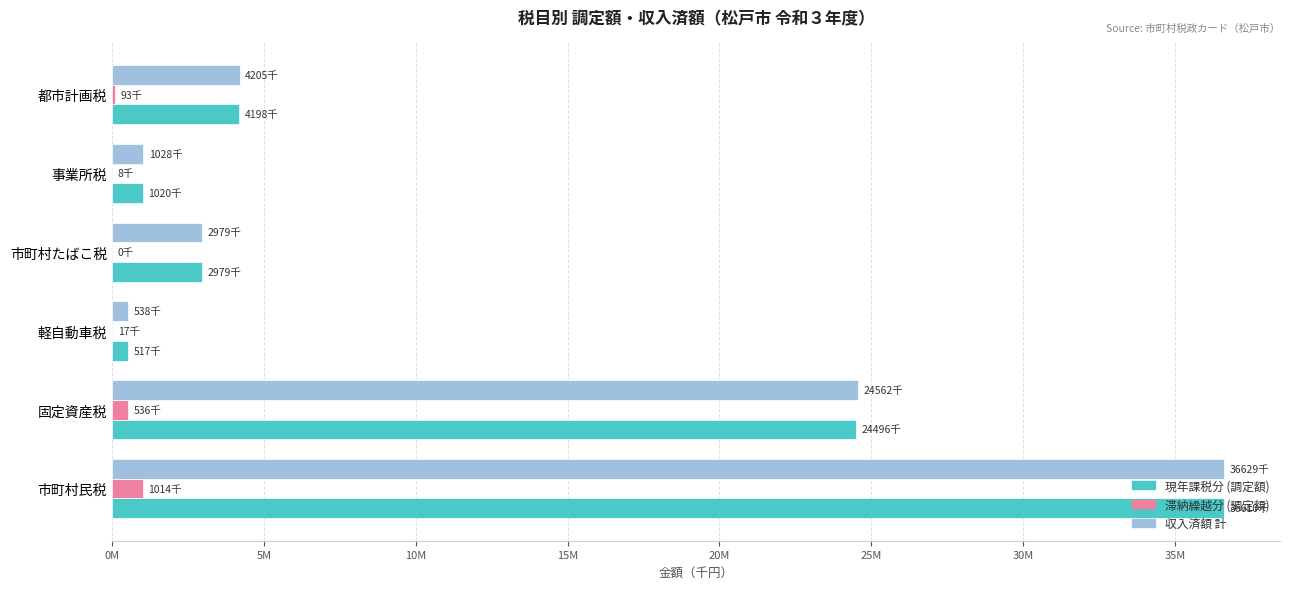

What are all the series names shown in the legend?

現年課税分 (調定額), 滞納繰越分 (調定額), 収入済額 計